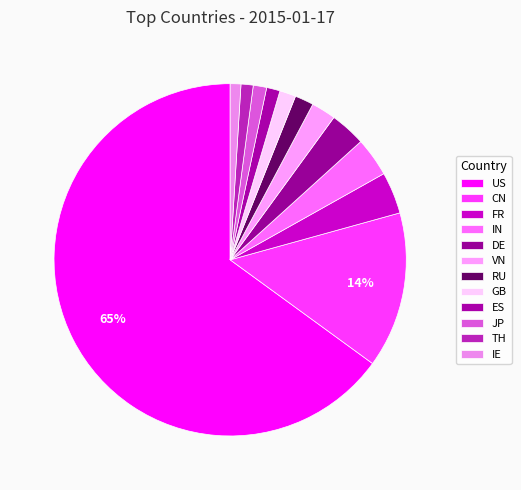

How many segments does this pie chart have?

12